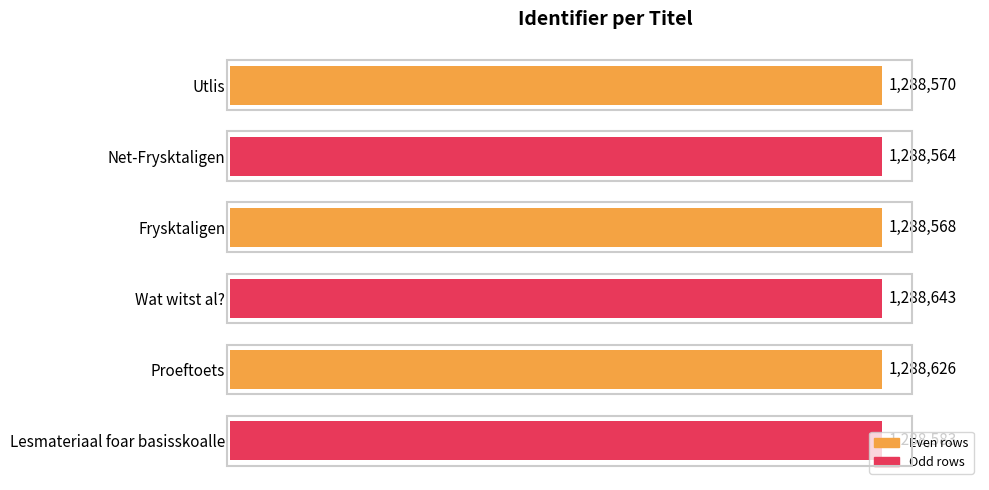

Does the chart contain any negative values?

No